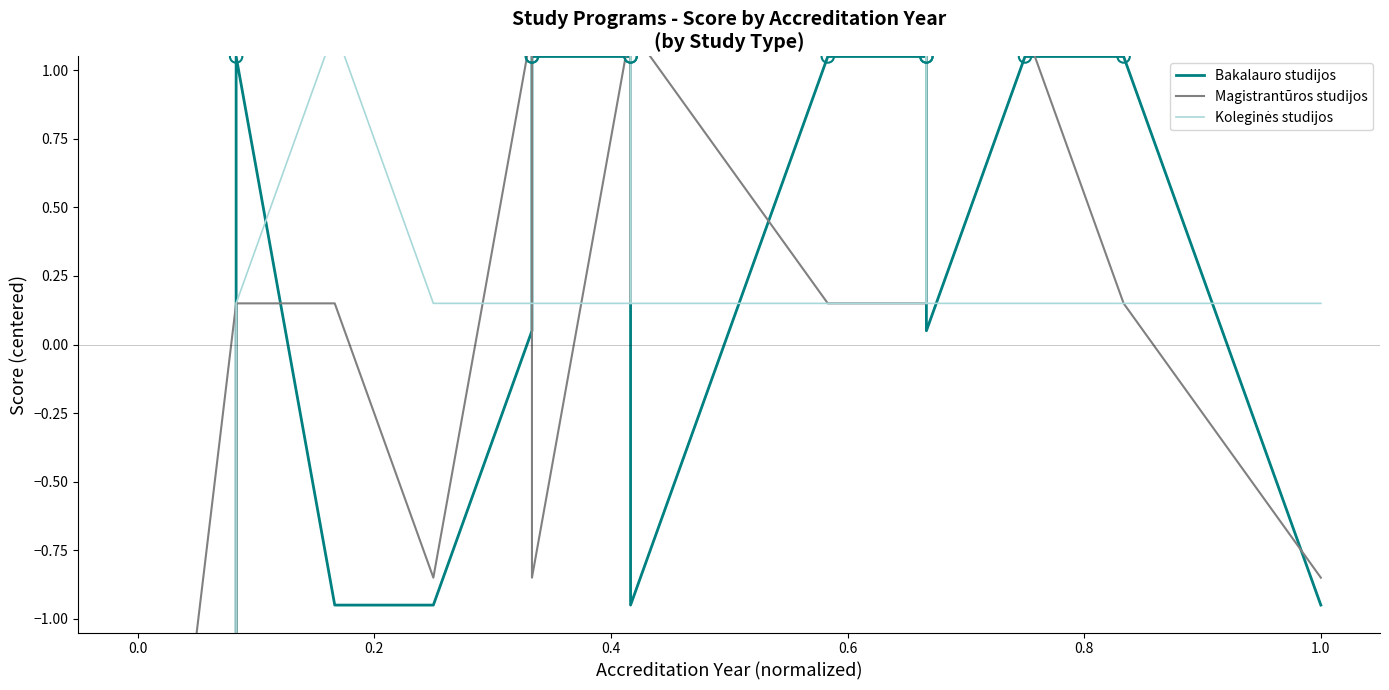

Which series has the widest spread of Y values?

Bakalauro studijos